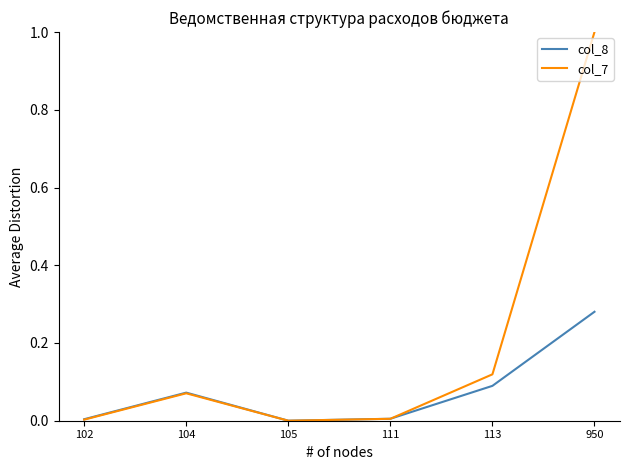

True or false: col_8 has a value of 0.0 at 105.

True